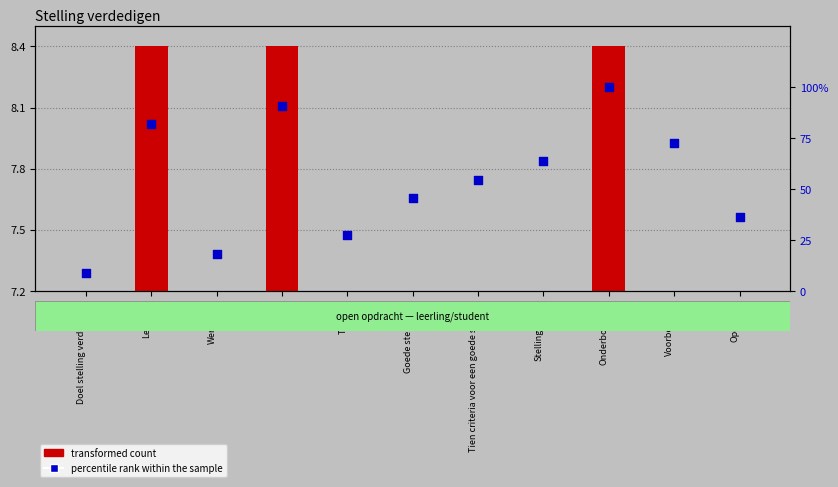

Which series reaches the maximum Y coordinate?

percentile rank within the sample